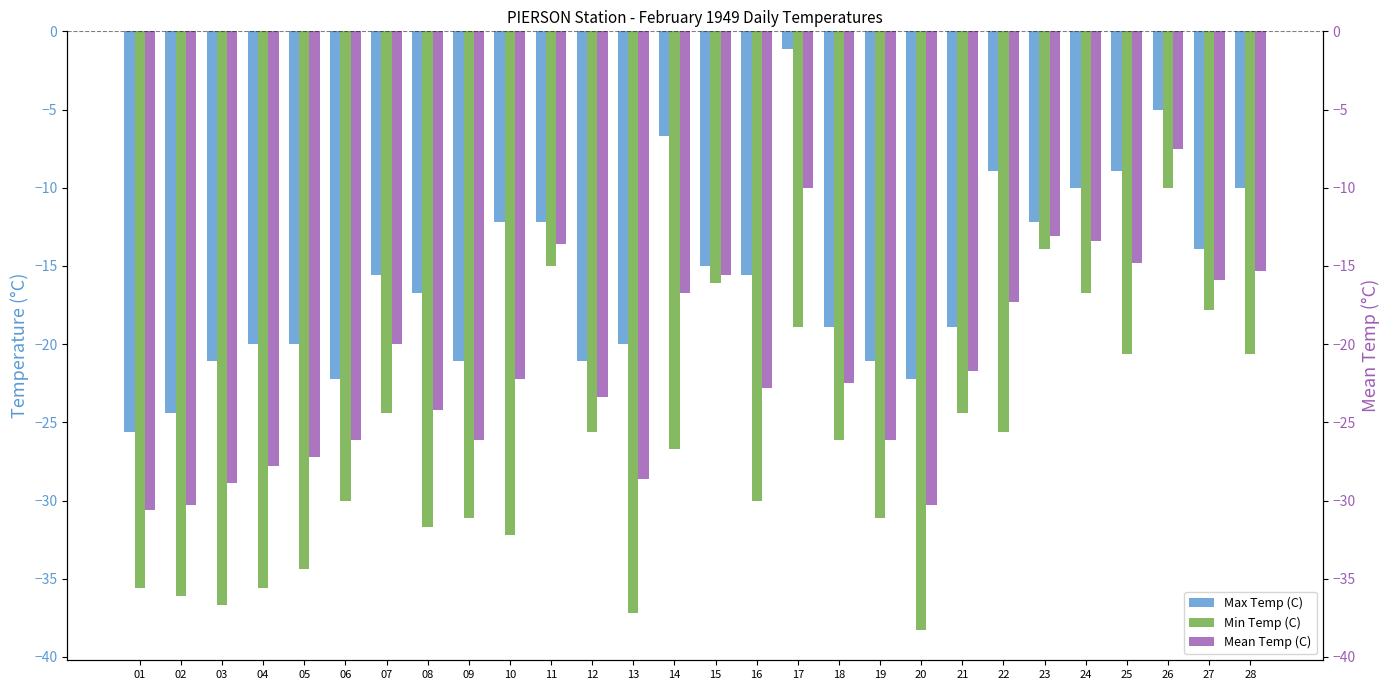

Rank the categories by Mean Temp (C) value from lowest to highest.

01, 02, 20, 03, 13, 04, 05, 06, 09, 19, 08, 12, 16, 18, 10, 21, 07, 22, 14, 27, 15, 28, 25, 11, 24, 23, 17, 26